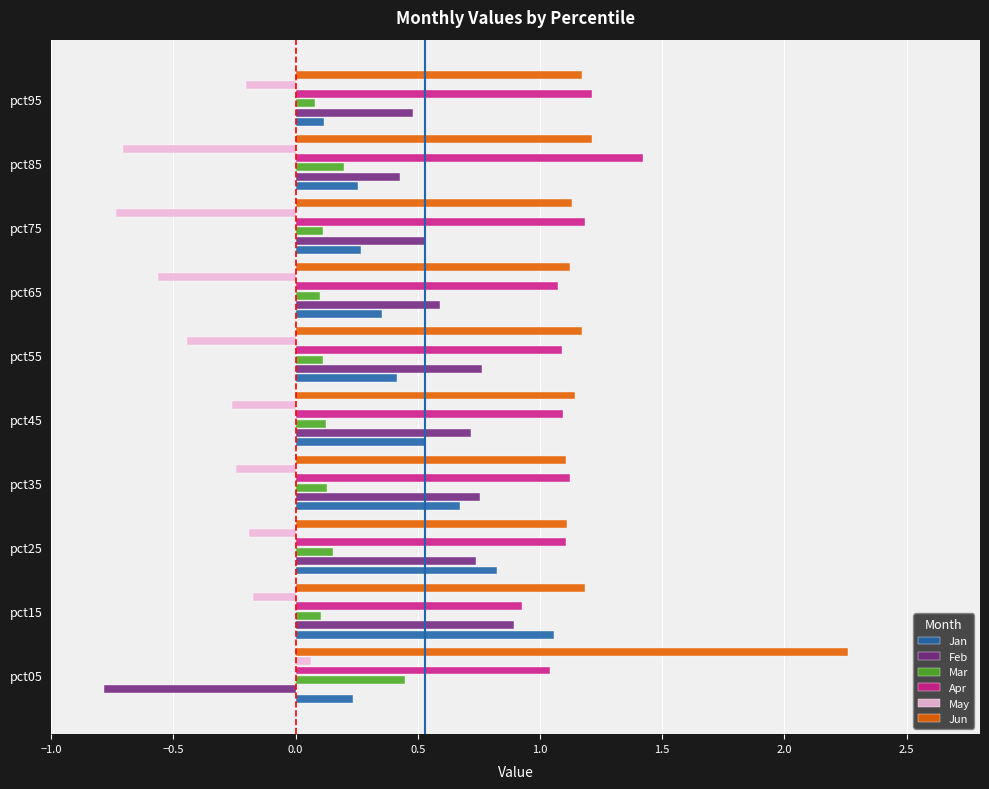

What is the smallest value displayed?

-0.8